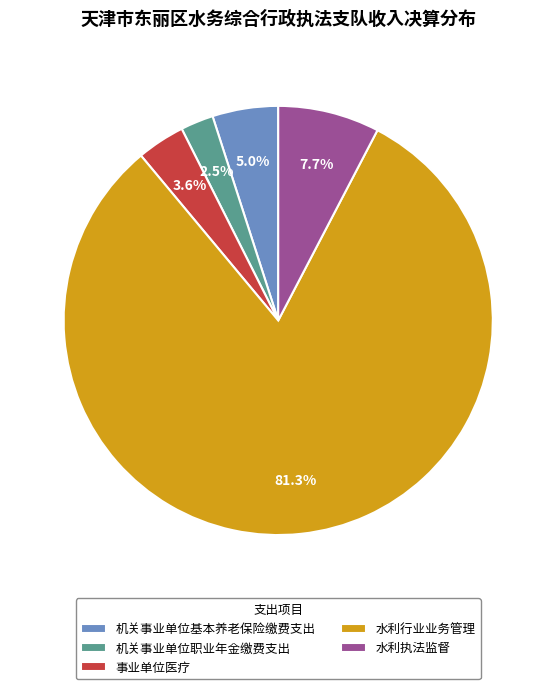

To the nearest percent, what is the difference between the 事业单位医疗 and 机关事业单位基本养老保险缴费支出 slice percentages?

1%